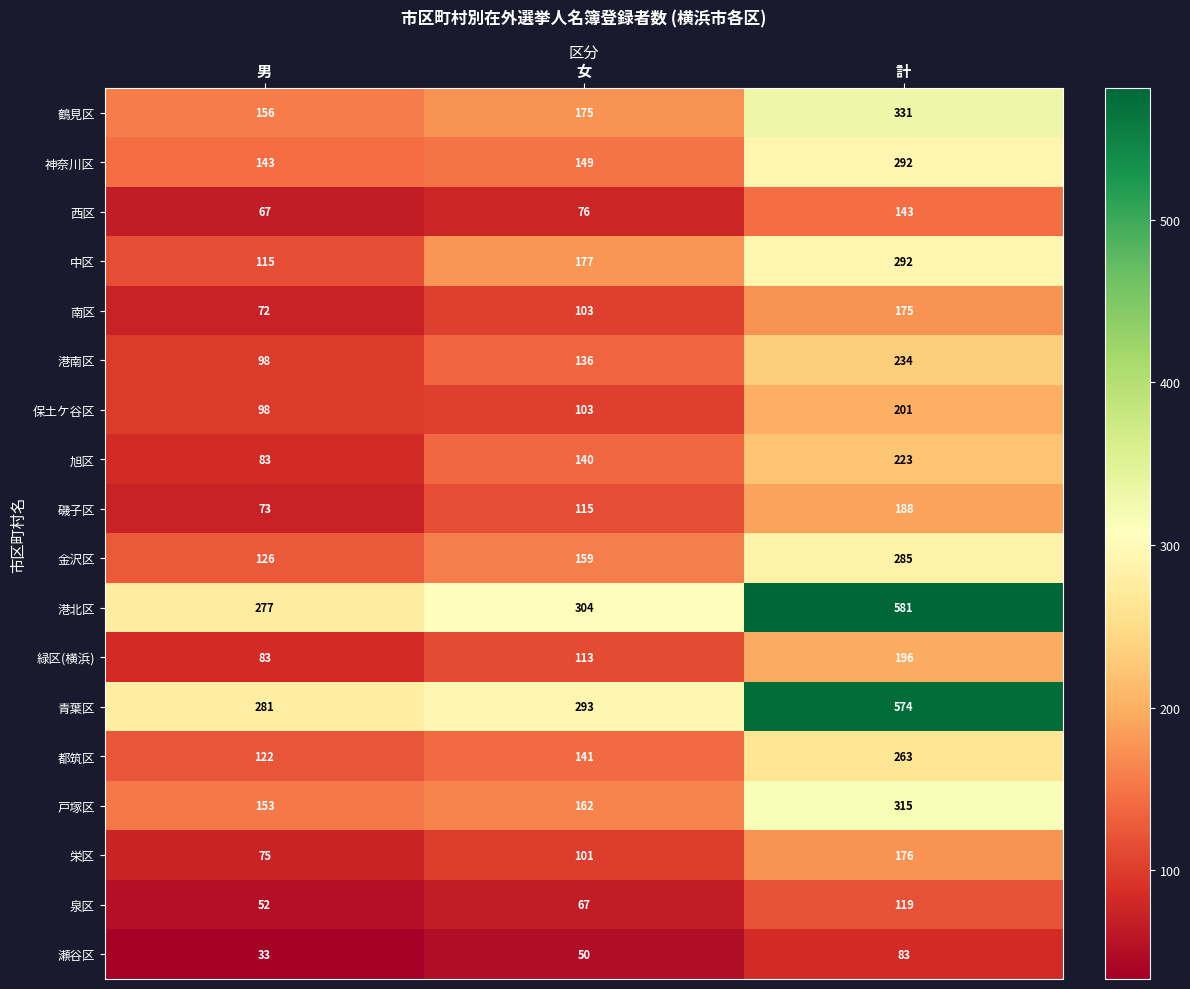

Where is 磯子区 nearest to the value 130?

女